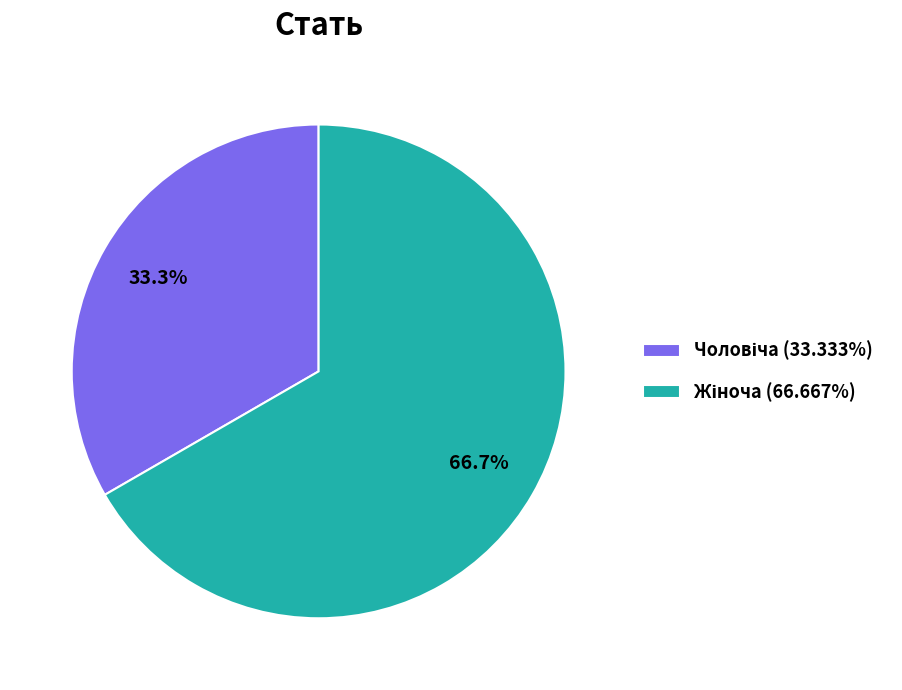

Does any single category account for the majority?

Yes